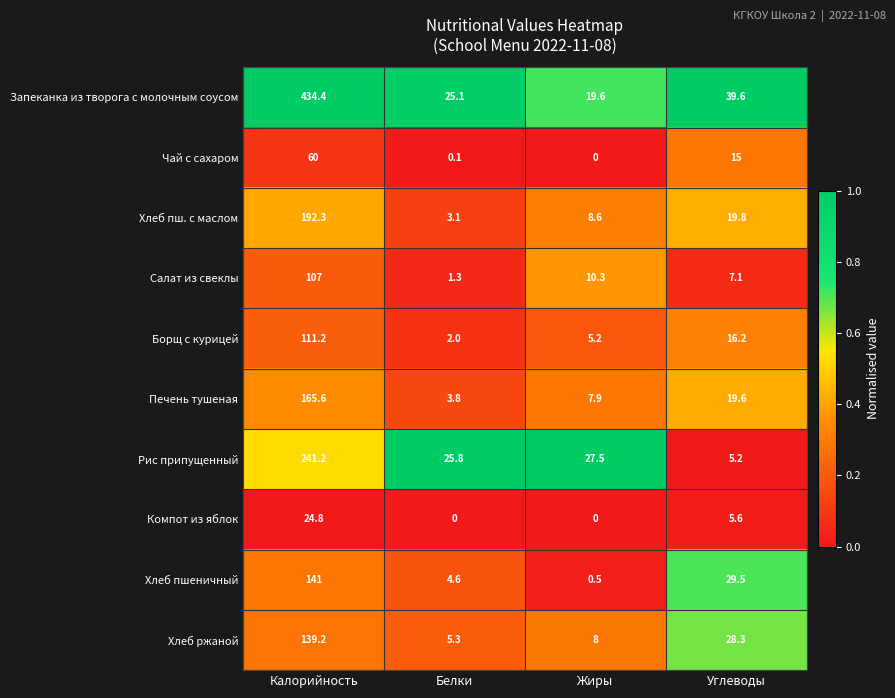

At which label does Печень тушеная first exceed 19?

Калорийность